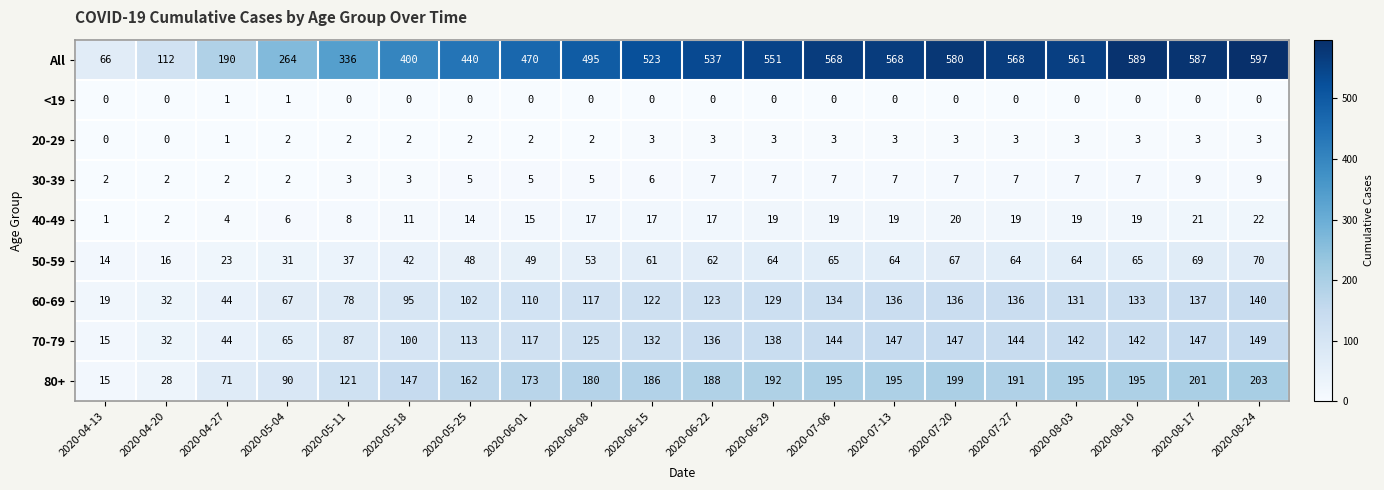

At 2020-06-15, list the series in order from smallest to largest.

<19, 20-29, 30-39, 40-49, 50-59, 60-69, 70-79, 80+, All